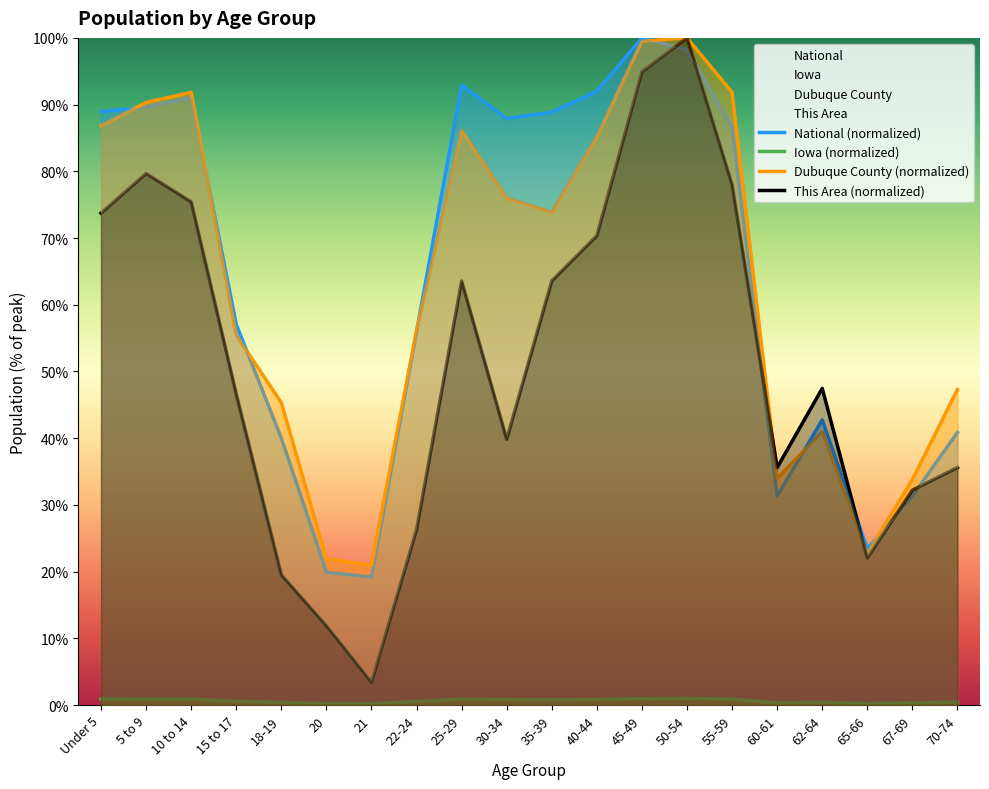

Is the value of Dubuque County at Under 5 greater than the value of National at 5 to 9?

No